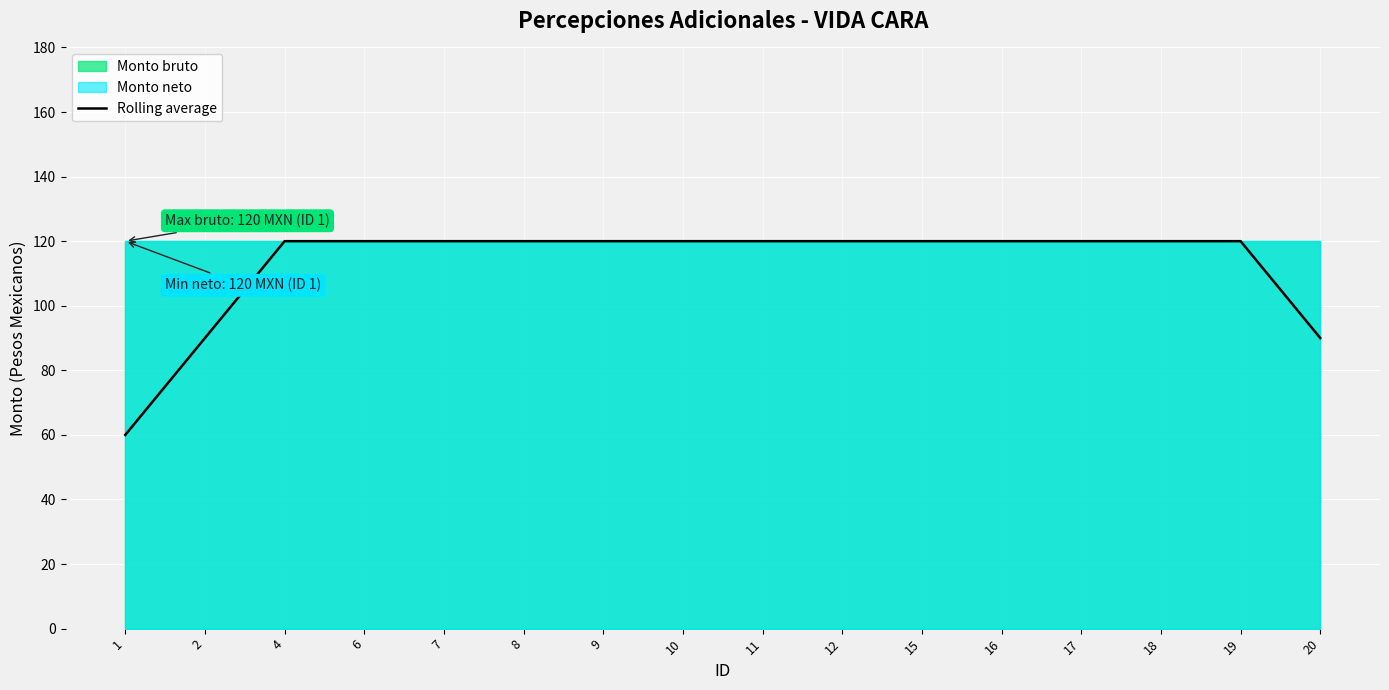

Does the chart display data point markers on the line(s)?

No